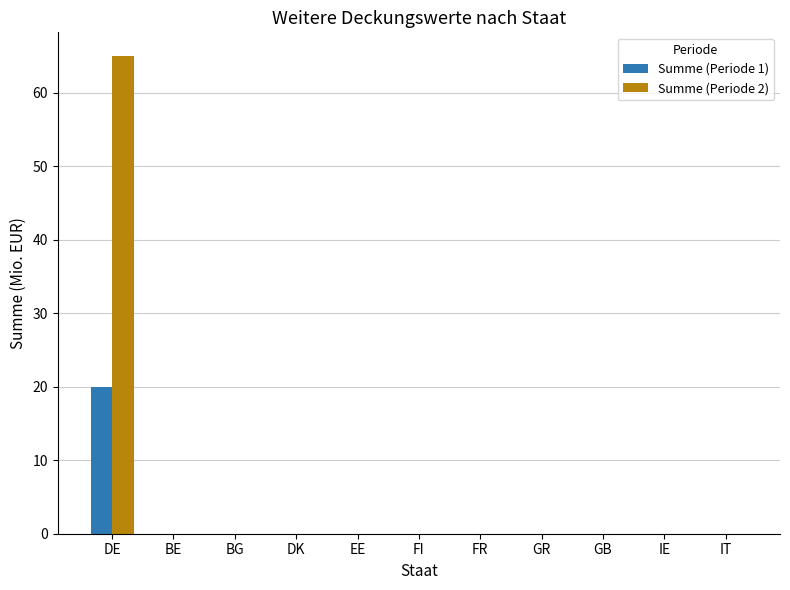

Which series has the largest range (max minus min)?

Summe (Periode 2)